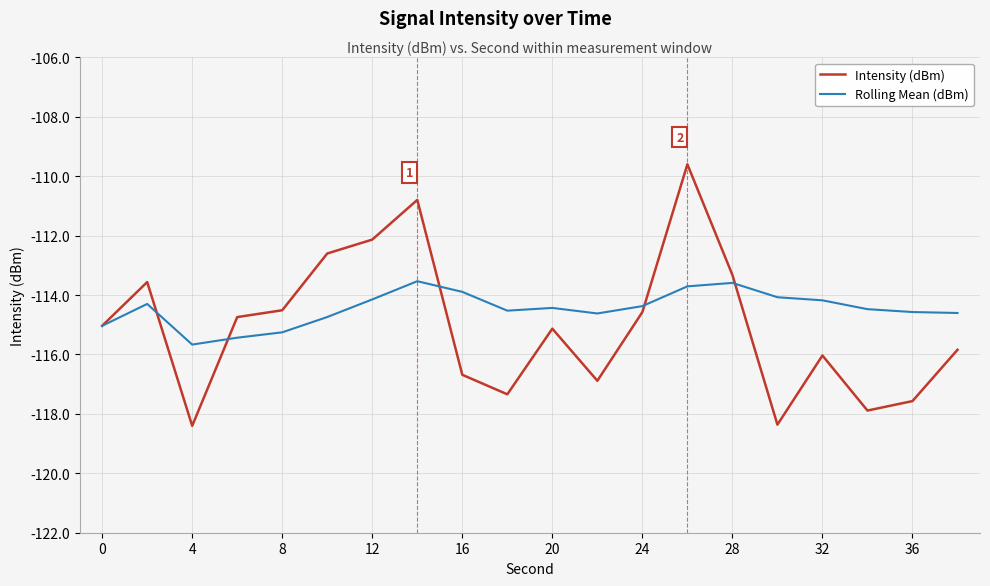

Which series has the largest range (max minus min)?

Intensity (dBm)